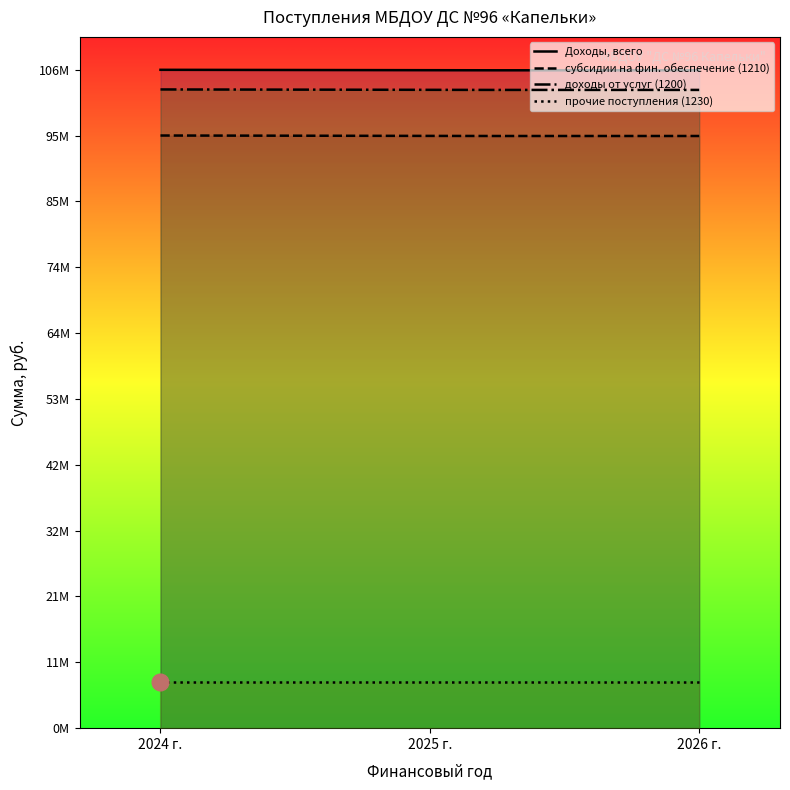

What is the minimum value shown in the chart?

7419107.7